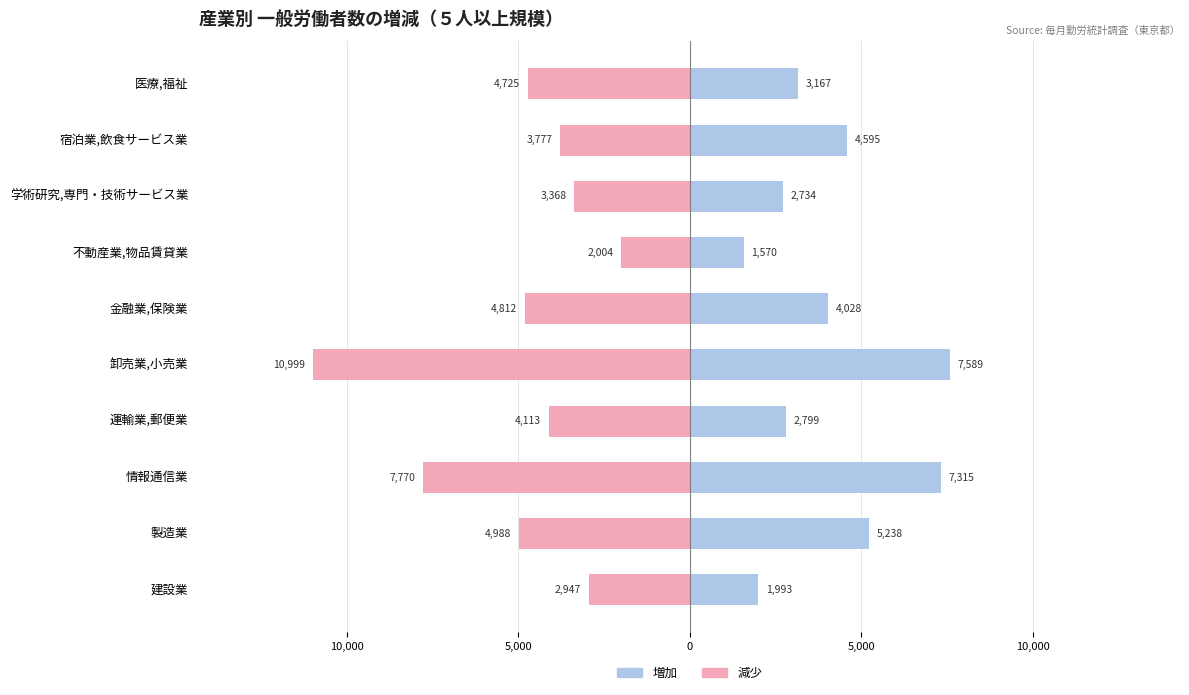

How many data points in 一般労働者(減少) are less than -4113?

5